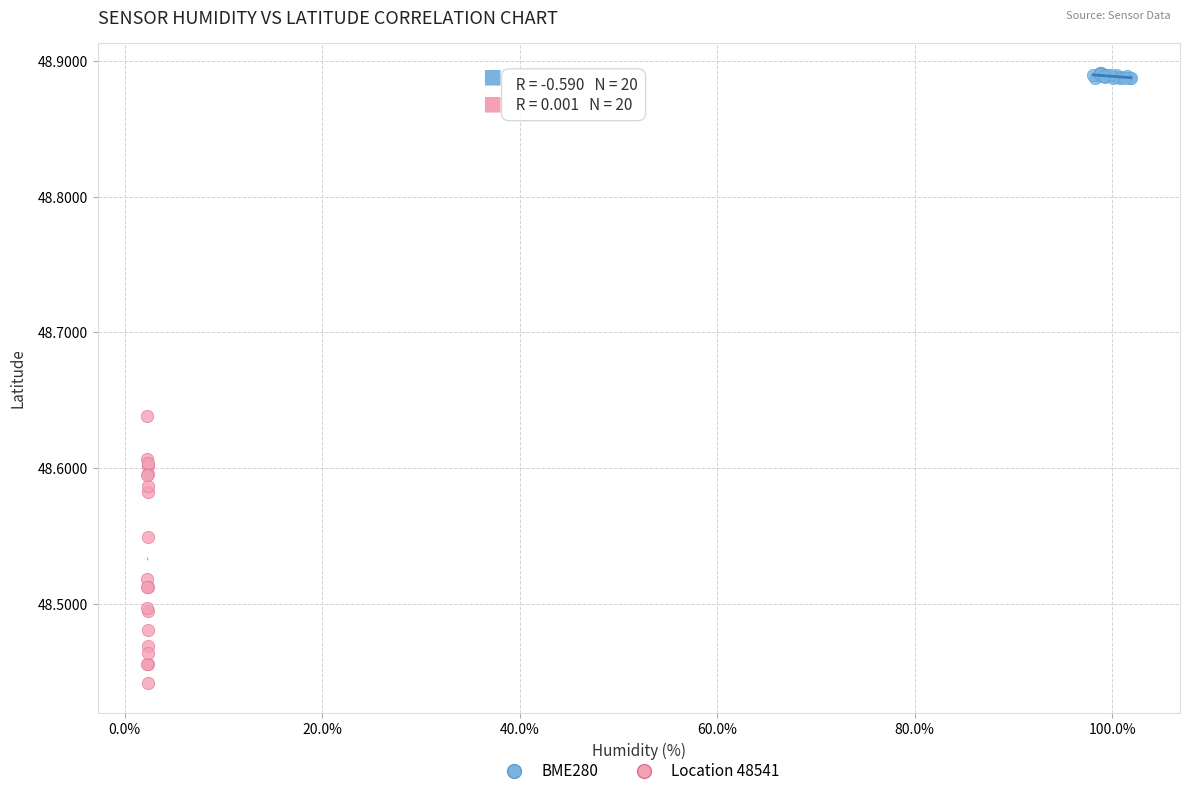

Which series contains the lowest Y value?

Location 48541